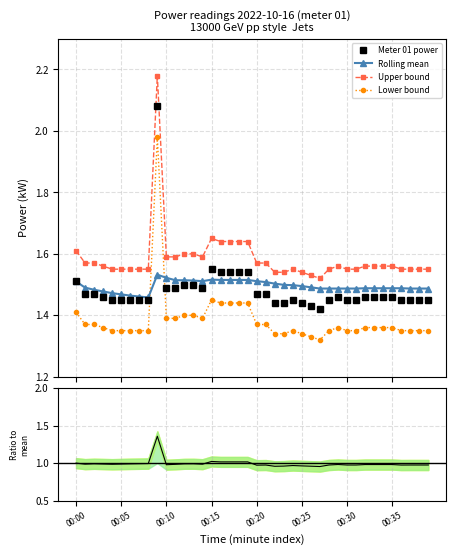

Reading right to left, extract all data points from this chart.

Meter 01 power: 1.4	1.4	1.4	1.4	1.5	1.5	1.5	1.5	1.4	1.4	1.5	1.4	1.4	1.4	1.4	1.4	1.4	1.4	1.5	1.5	1.5	1.5	1.5	1.5	1.6	1.5	1.5	1.5	1.5	1.5	2.1	1.4	1.4	1.4	1.4	1.4	1.5	1.5	1.5	1.5
Rolling mean: 1.5	1.5	1.5	1.5	1.5	1.5	1.5	1.5	1.5	1.5	1.5	1.5	1.5	1.5	1.5	1.5	1.5	1.5	1.5	1.5	1.5	1.5	1.5	1.5	1.5	1.5	1.5	1.5	1.5	1.5	1.5	1.5	1.5	1.5	1.5	1.5	1.5	1.5	1.5	1.5
Upper bound: 1.6	1.6	1.6	1.6	1.6	1.6	1.6	1.6	1.6	1.6	1.6	1.6	1.5	1.5	1.5	1.6	1.5	1.5	1.6	1.6	1.6	1.6	1.6	1.6	1.6	1.6	1.6	1.6	1.6	1.6	2.2	1.6	1.6	1.6	1.6	1.6	1.6	1.6	1.6	1.6
Lower bound: 1.4	1.4	1.4	1.4	1.4	1.4	1.4	1.4	1.4	1.4	1.4	1.4	1.3	1.3	1.3	1.4	1.3	1.3	1.4	1.4	1.4	1.4	1.4	1.4	1.4	1.4	1.4	1.4	1.4	1.4	2.0	1.4	1.4	1.4	1.4	1.4	1.4	1.4	1.4	1.4